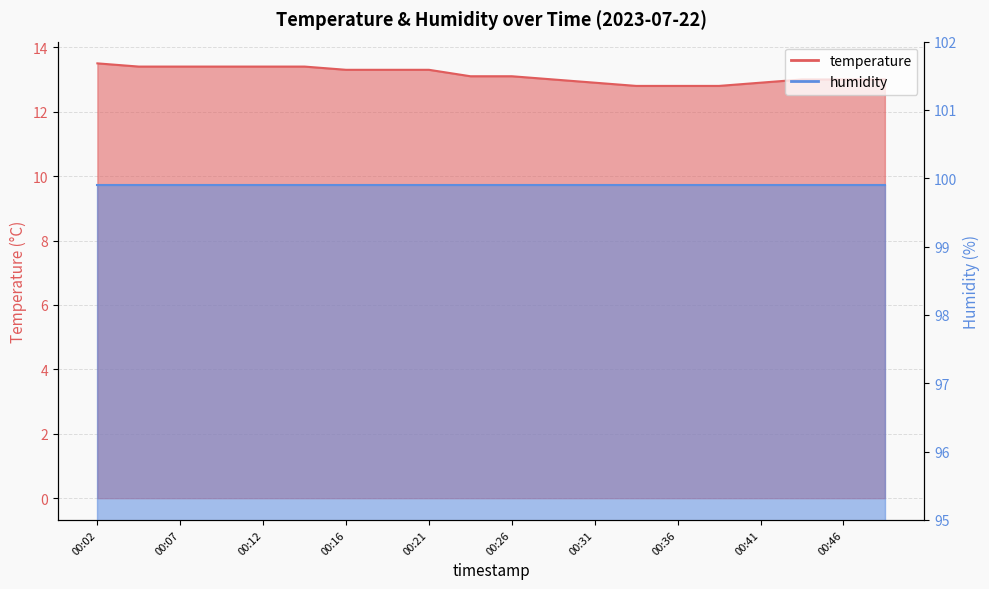

Does the chart display data point markers on the line(s)?

No